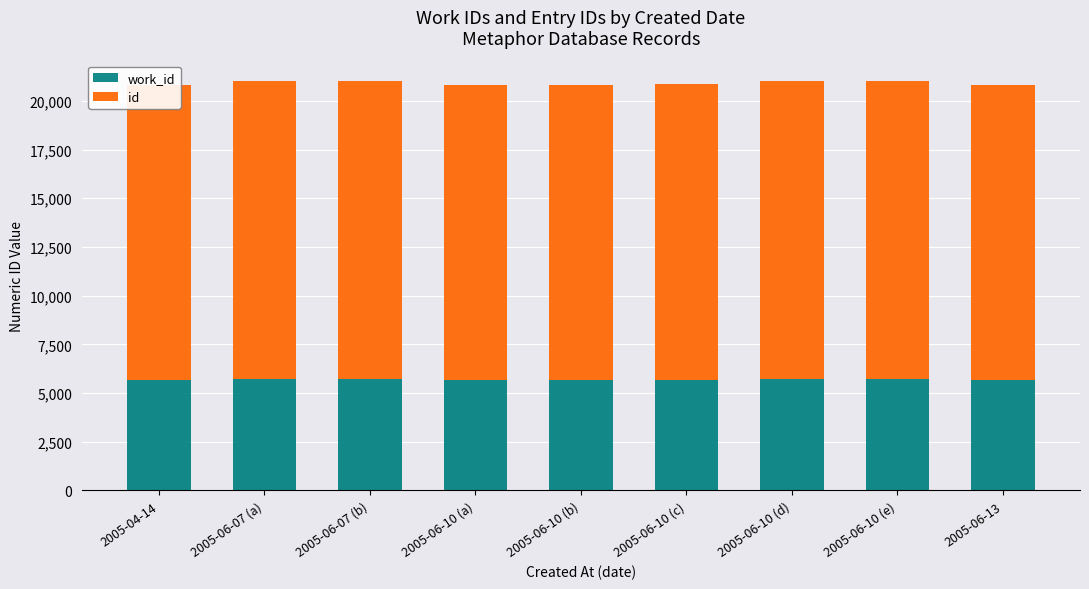

At which category does the chart reach its peak across all series?

2005-06-10 (e)